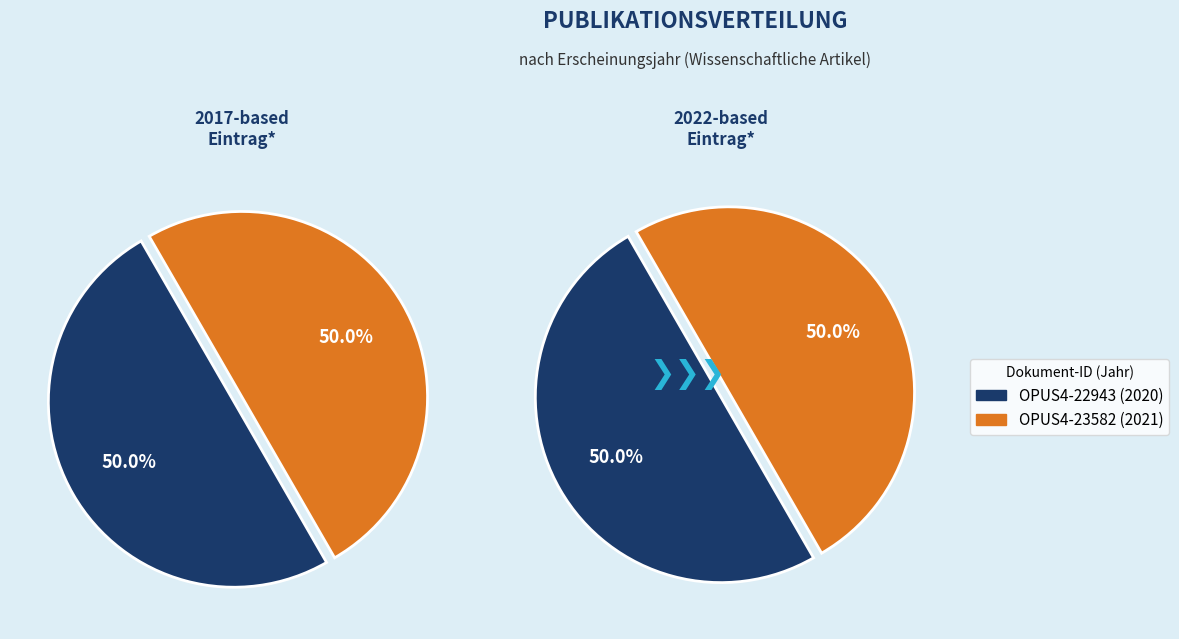

How many segments does this pie chart have?

2